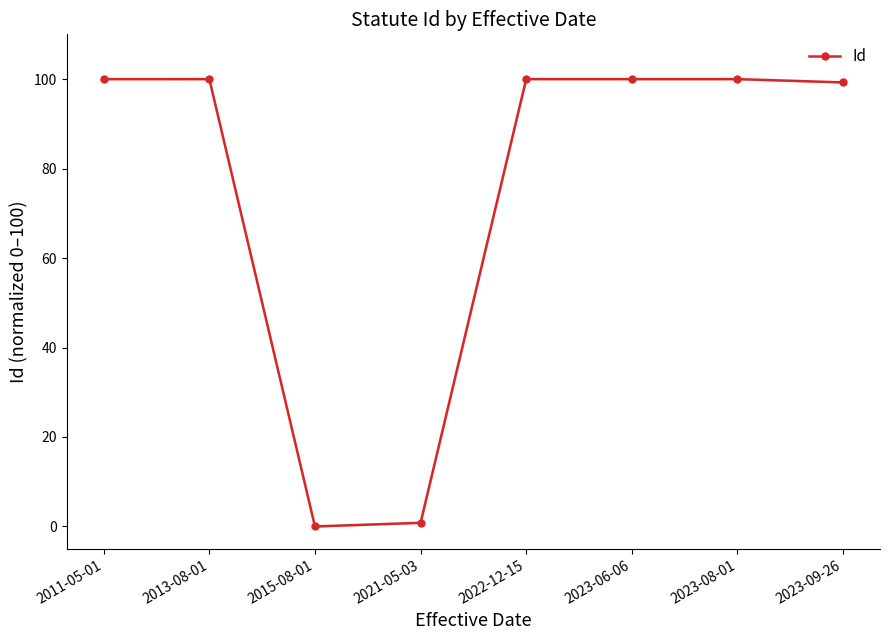

True or false: there are more than 2 points higher than both neighbors.

False